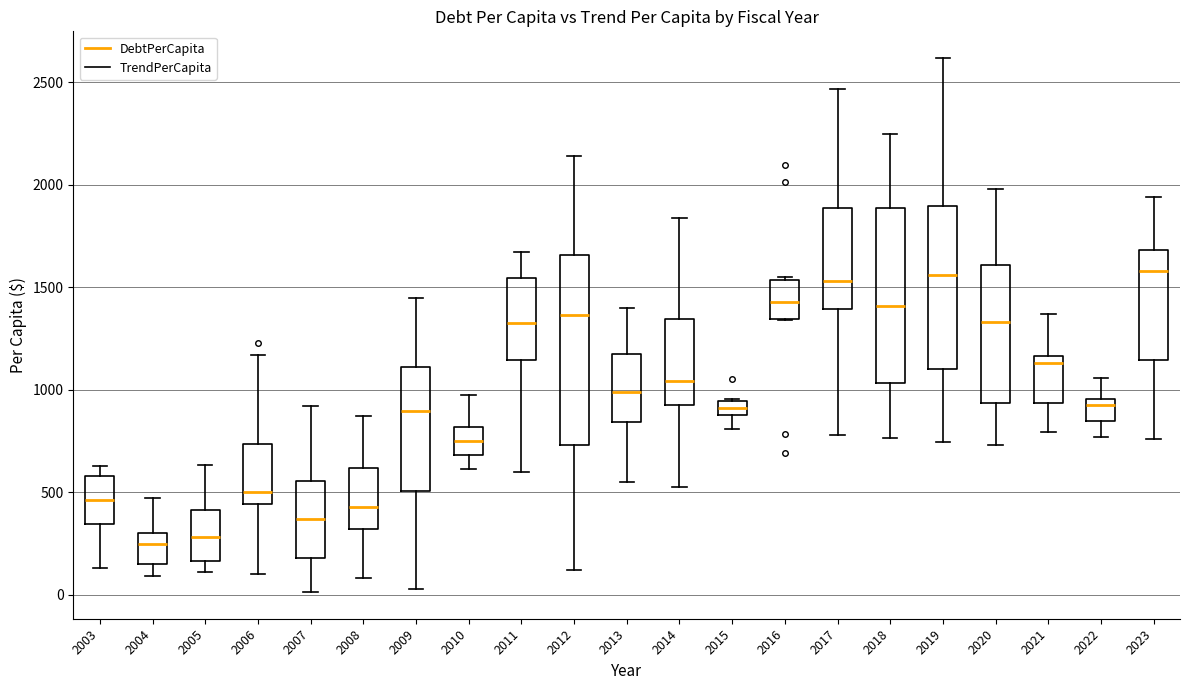

Where does the median line of the box at x = 2008 sit on the y-axis? The values are not printed on the chart, so give them approximately, as read against the axis.

450